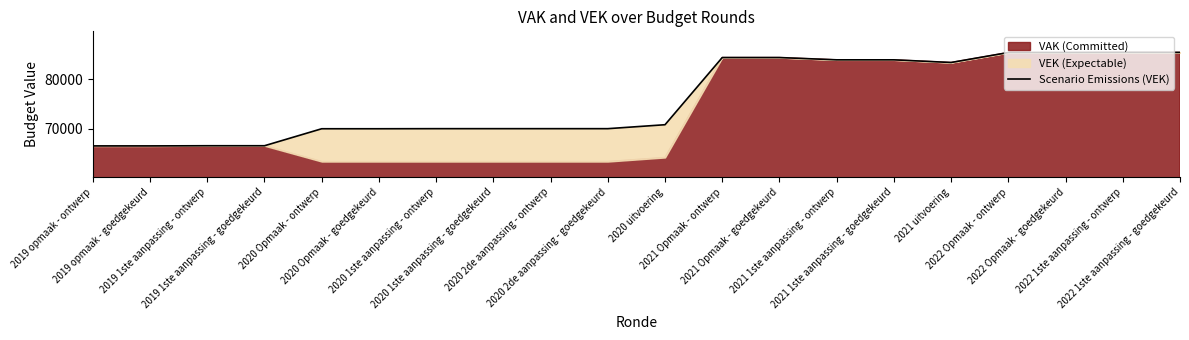

Rank the categories by value from highest to lowest.

2022 1ste aanpassing - ontwerp, 2022 1ste aanpassing - goedgekeurd, 2022 Opmaak - ontwerp, 2022 Opmaak - goedgekeurd, 2021 Opmaak - ontwerp, 2021 Opmaak - goedgekeurd, 2021 1ste aanpassing - ontwerp, 2021 1ste aanpassing - goedgekeurd, 2021 uitvoering, 2020 uitvoering, 2020 1ste aanpassing - ontwerp, 2020 1ste aanpassing - goedgekeurd, 2020 2de aanpassing - ontwerp, 2020 2de aanpassing - goedgekeurd, 2020 Opmaak - ontwerp, 2020 Opmaak - goedgekeurd, 2019 1ste aanpassing - ontwerp, 2019 1ste aanpassing - goedgekeurd, 2019 opmaak - ontwerp, 2019 opmaak - goedgekeurd